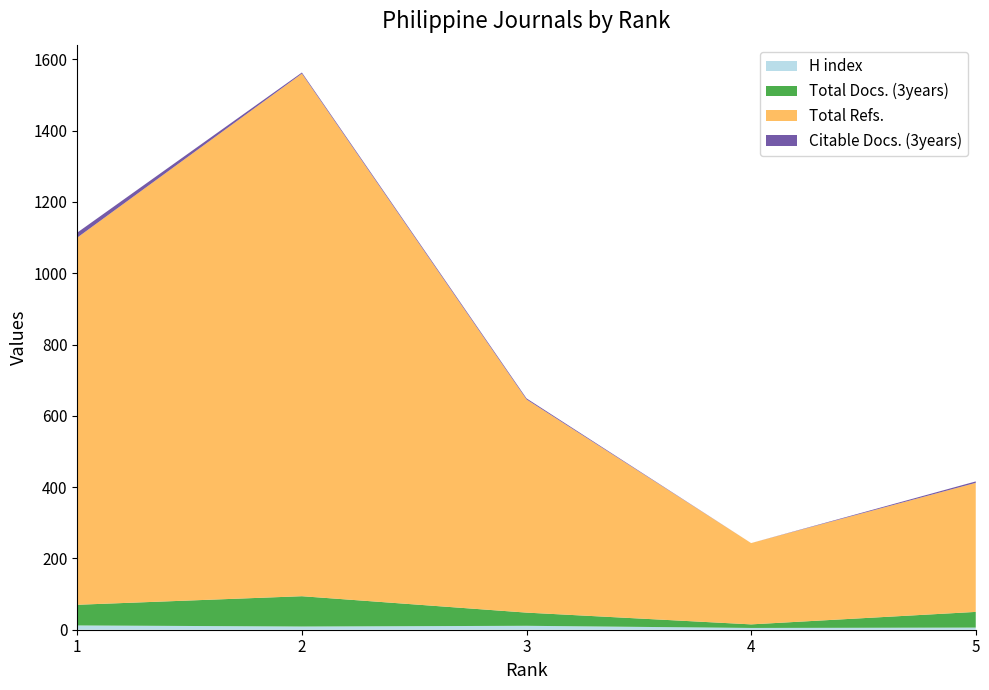

Reading right to left, transcribe all the data shown in this chart.

H index: 1=12	2=9	3=11	4=5	5=6
Total Docs. (3years): 1=58	2=85	3=37	4=10	5=44
Total Refs.: 1=1030	2=1466	3=598	4=228	5=362
Citable Docs. (3years): 1=14	2=3	3=3	4=0	5=4